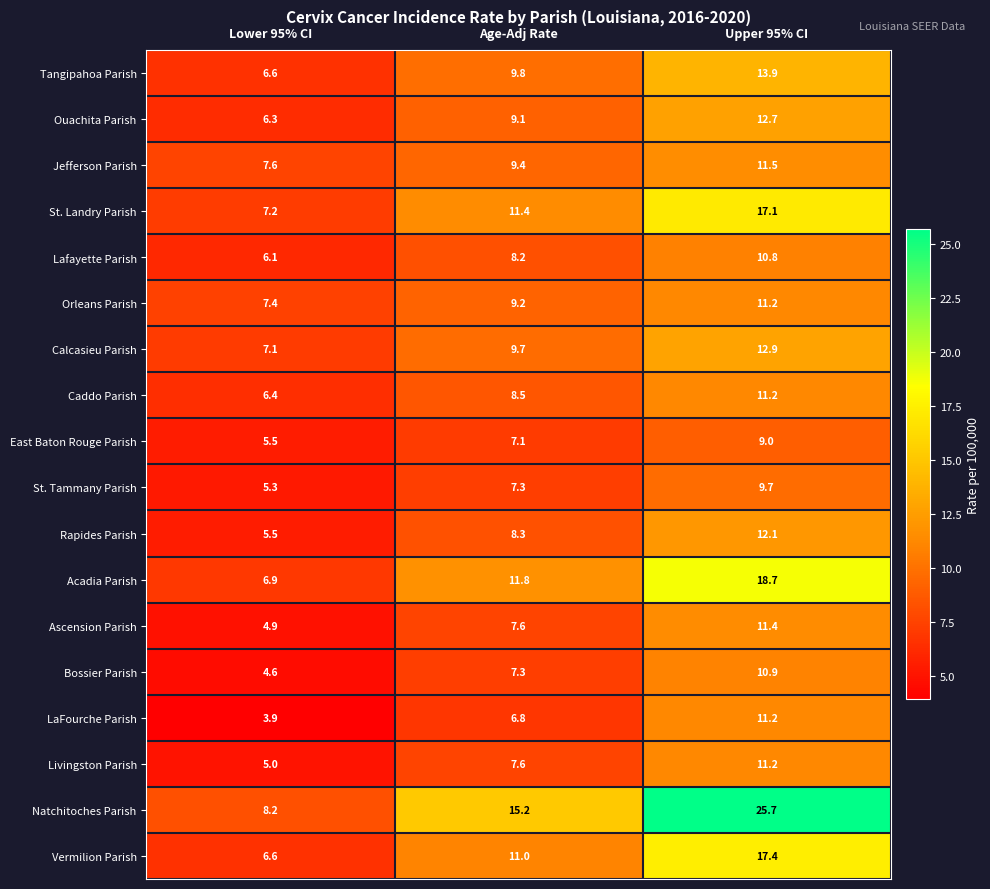

Which series has the widest spread of values?

Natchitoches Parish